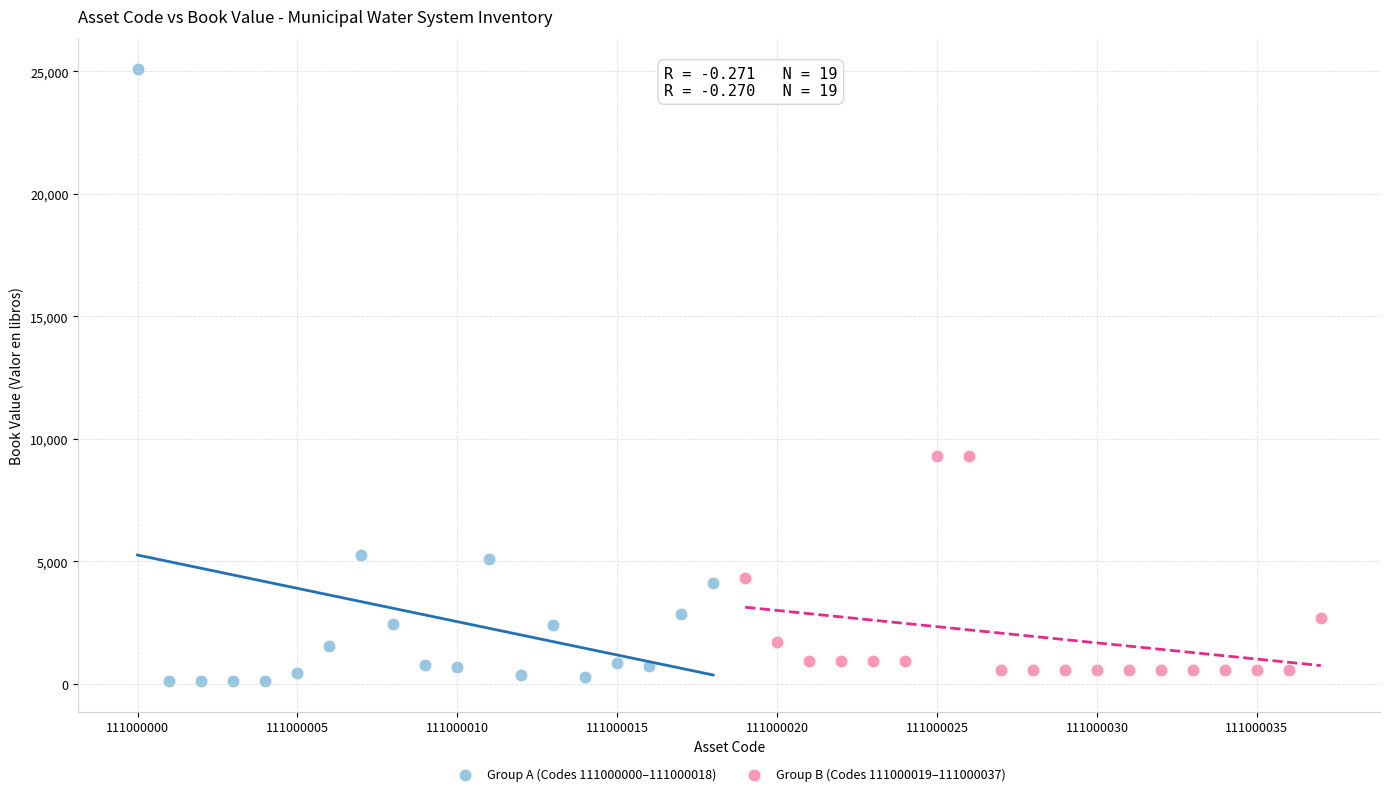

What are all the series names shown in the legend?

Group A (Codes 111000000–111000018), Group B (Codes 111000019–111000037)